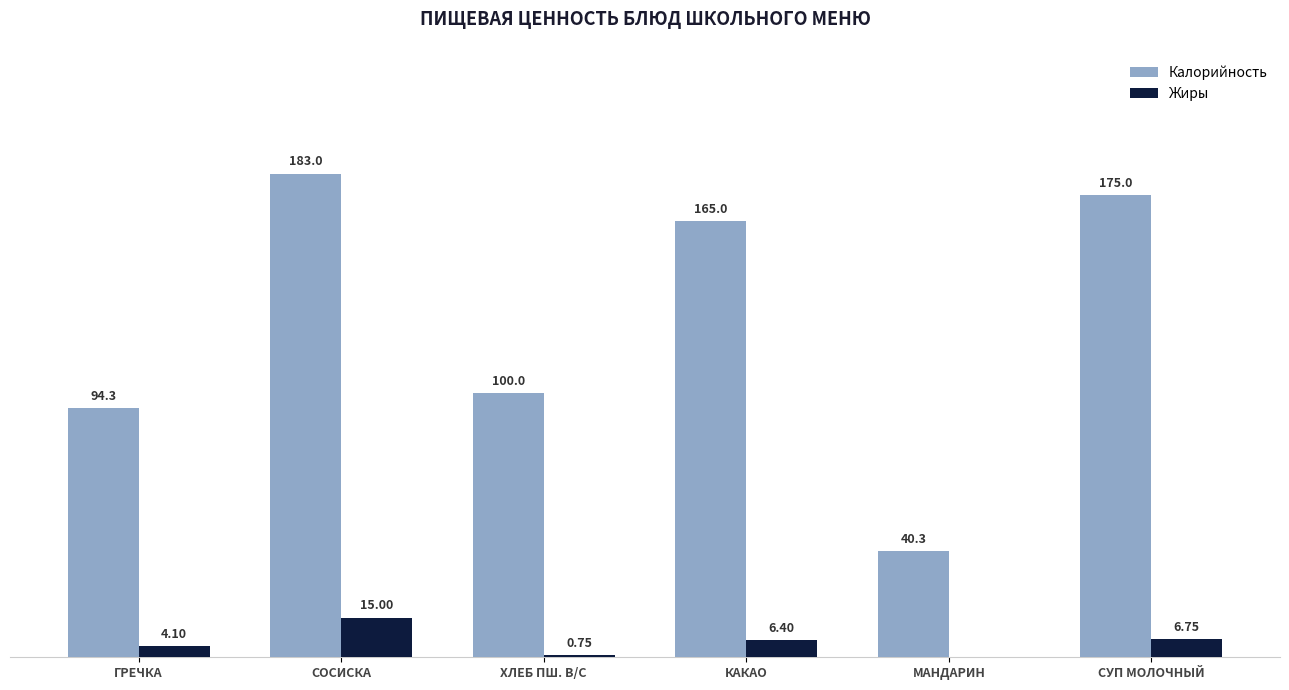

At which category is the sum across all series the highest?

СОСИСКА